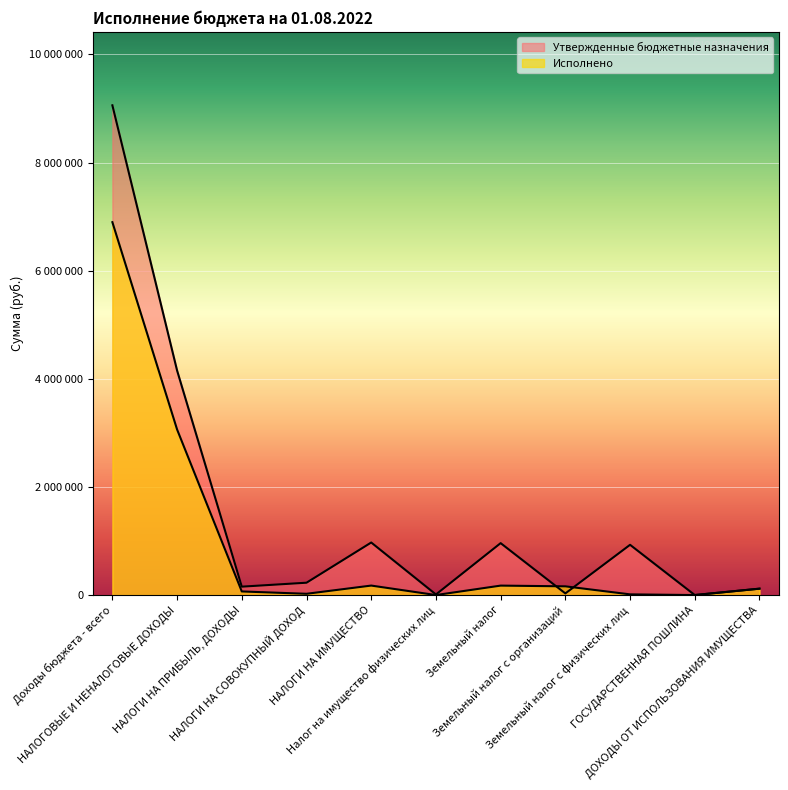

Where do Утвержденные бюджетные назначения and Исполнено first cross each other?

Земельный налог and Земельный налог с организаций